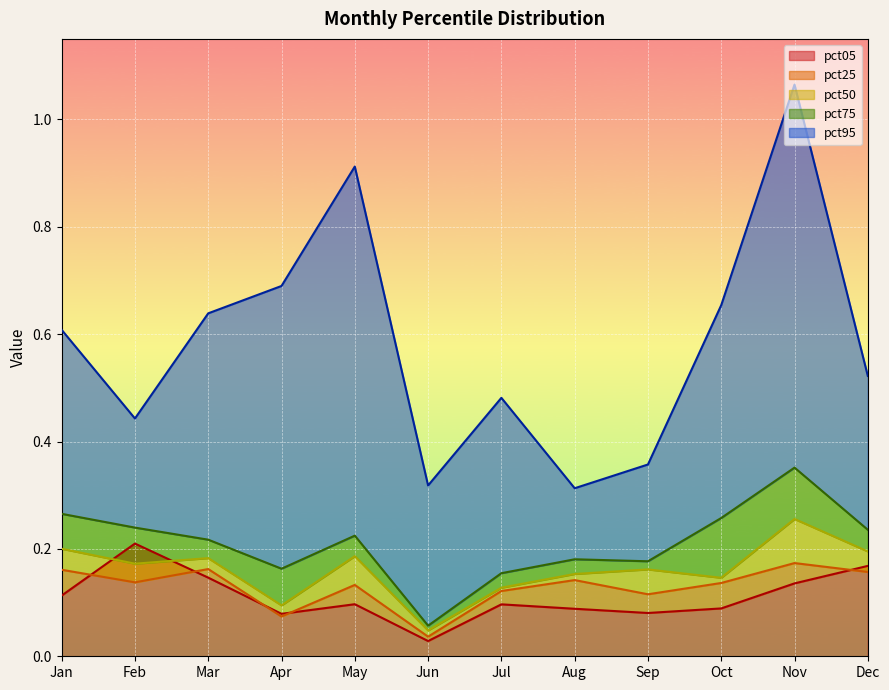

True or false: pct50 and pct75 intersect in this chart.

False